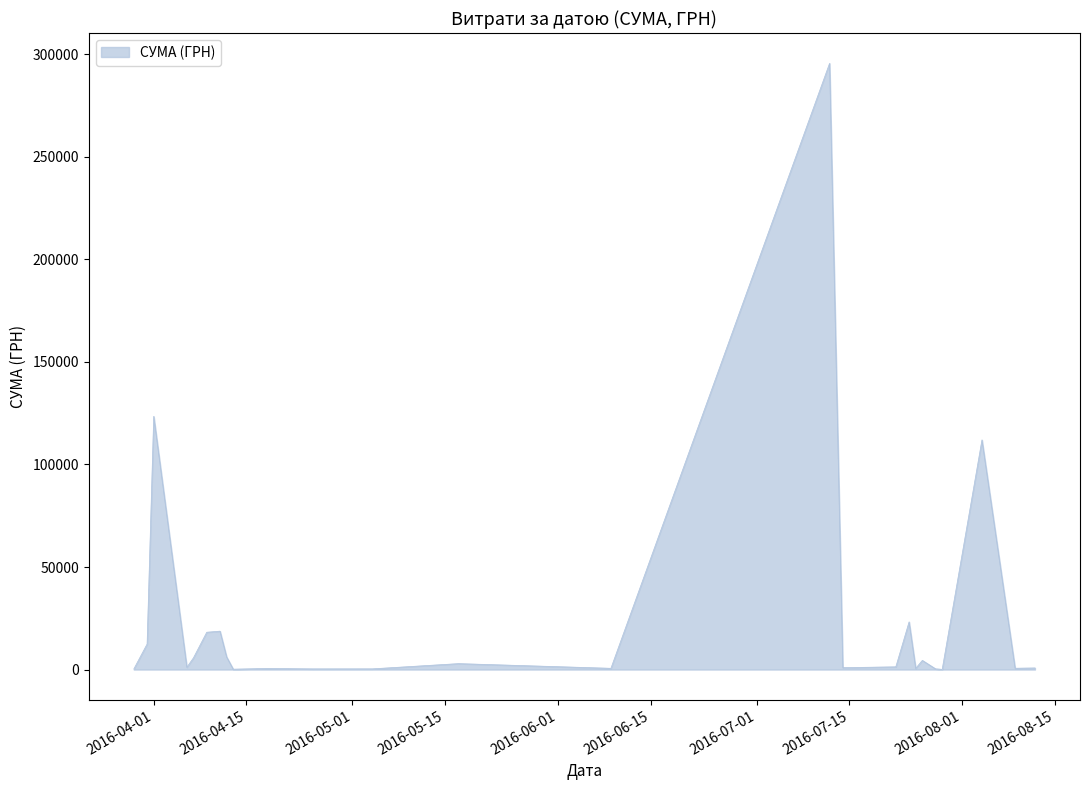

What is the greatest value displayed?

295638.6